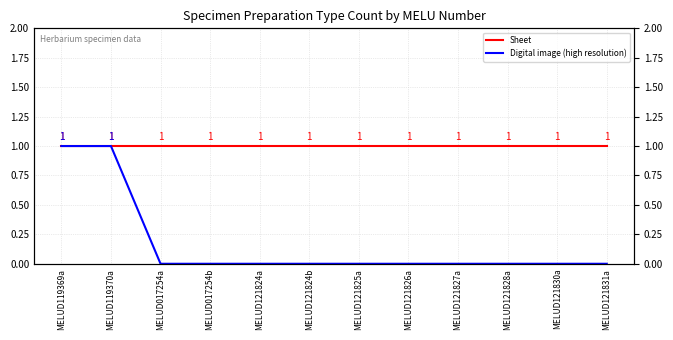

Reading right to left, transcribe all the data shown in this chart.

Sheet: 1	1	1	1	1	1	1	1	1	1	1	1
Digital image (high resolution): 0	0	0	0	0	0	0	0	0	0	1	1